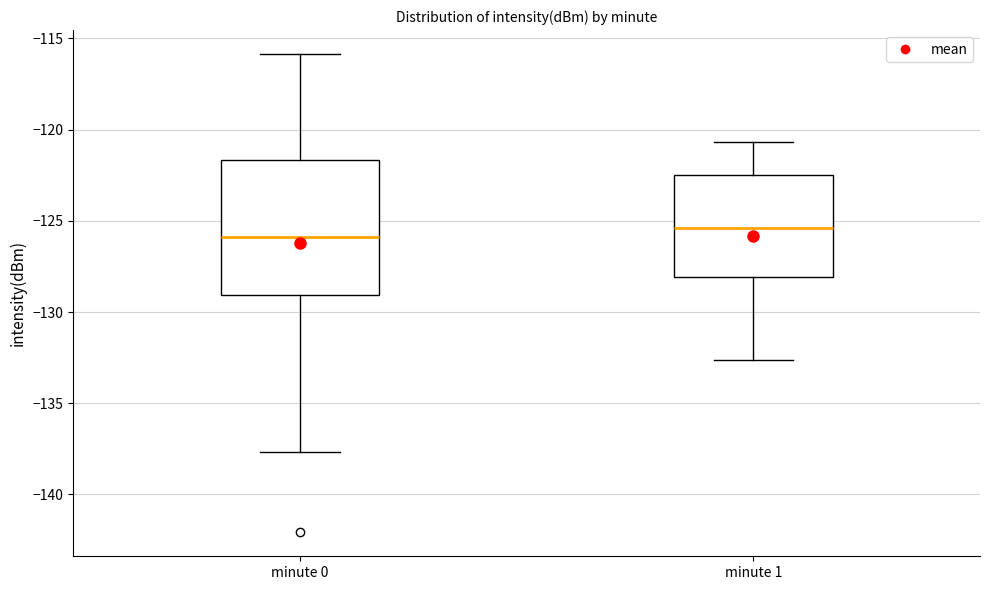

Which box's median line is the highest?

minute 1